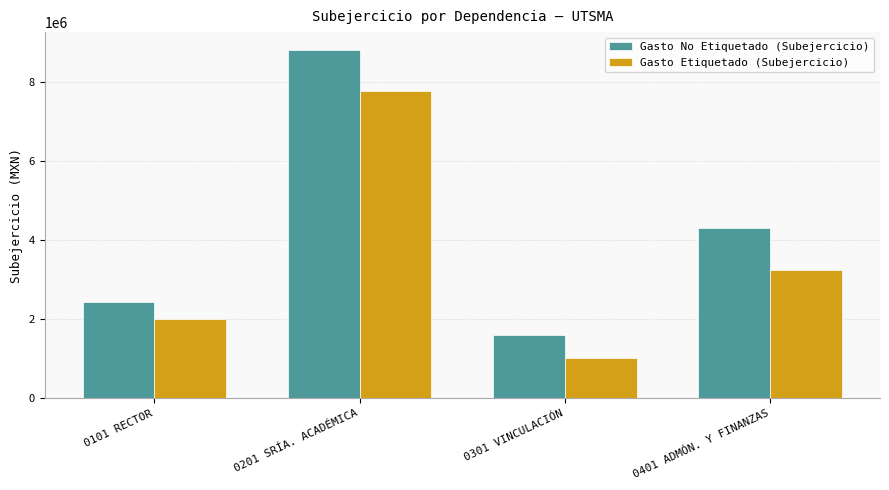

At which category is the sum across all series the highest?

0201 SRÍA. ACADÉMICA